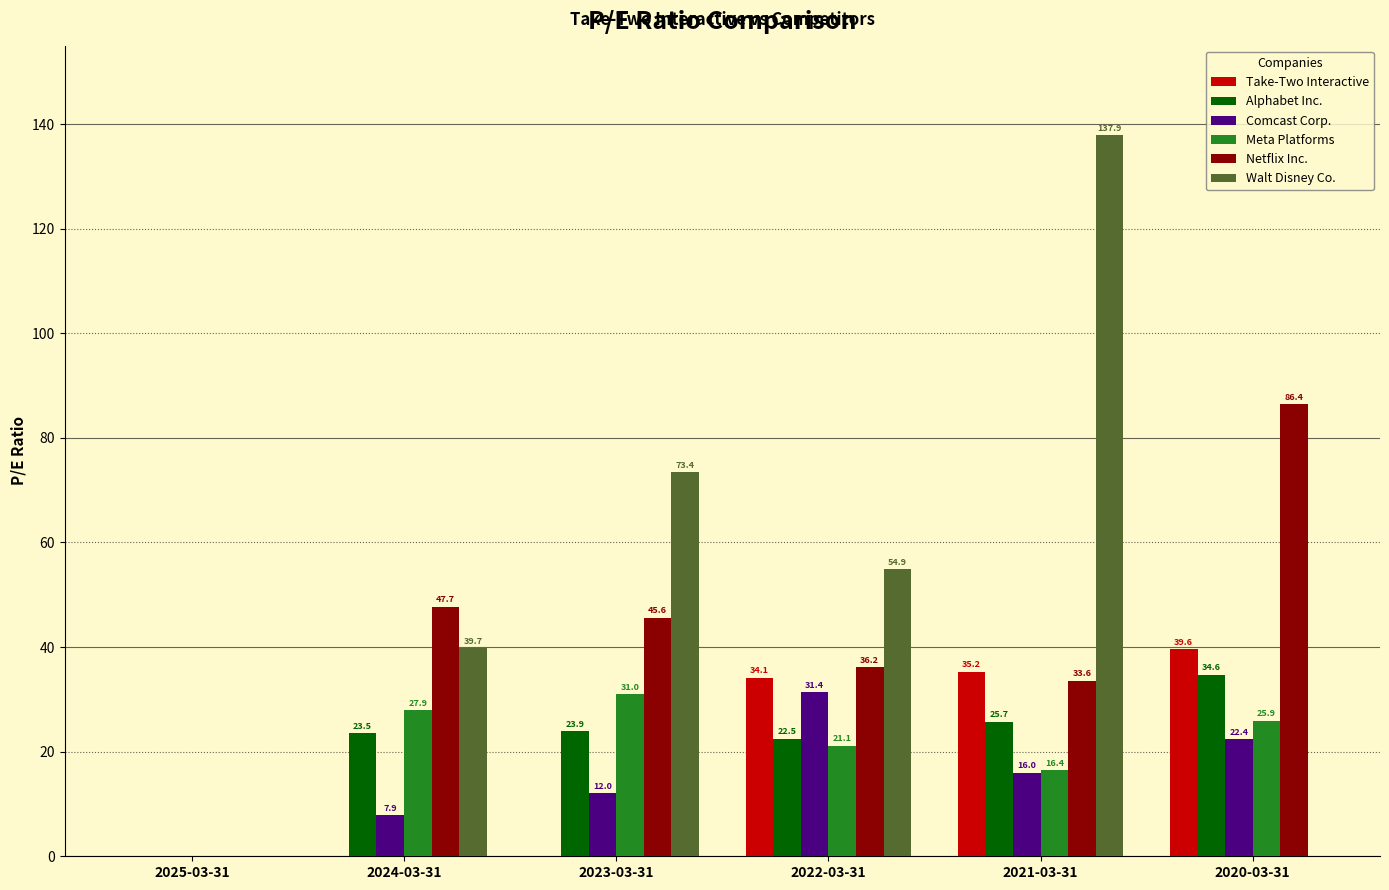

The value of Meta Platforms at 2025-03-31 is 0.0. True or false?

True